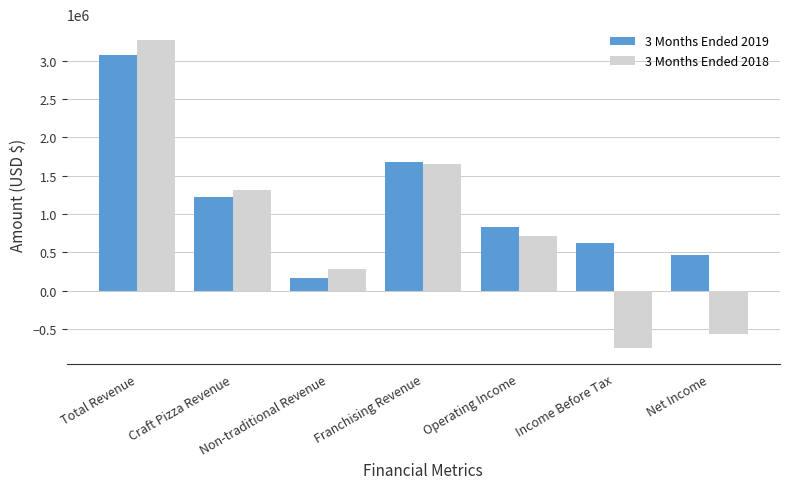

Which series changed the most between Operating Income and Income Before Tax?

3 Months Ended 2018